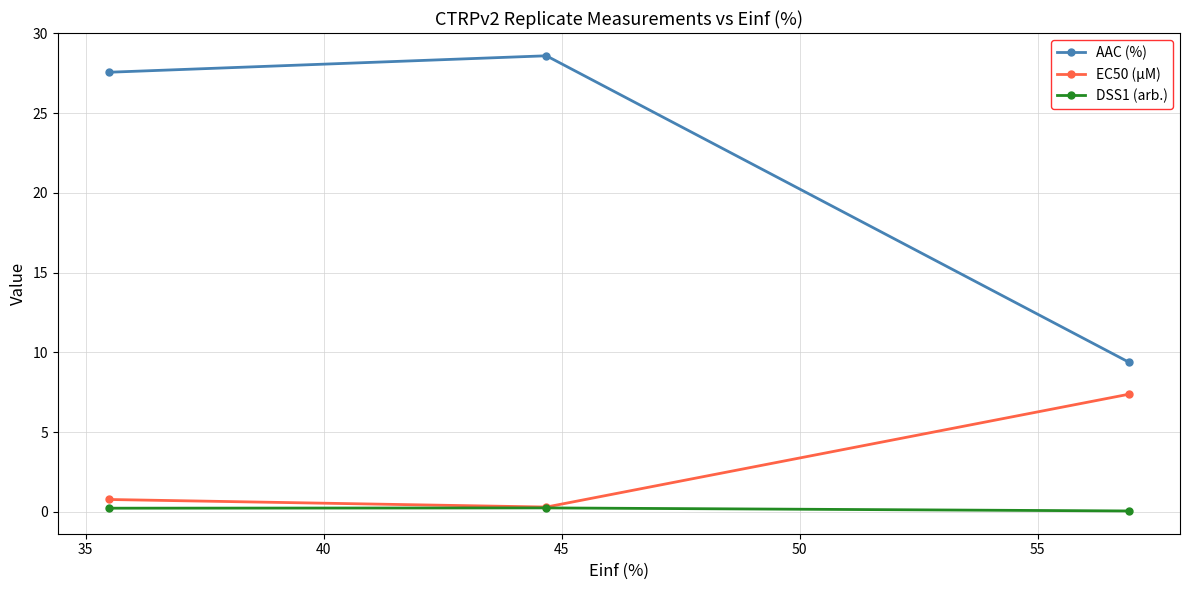

At how many categories does at least one series exceed 7?

3